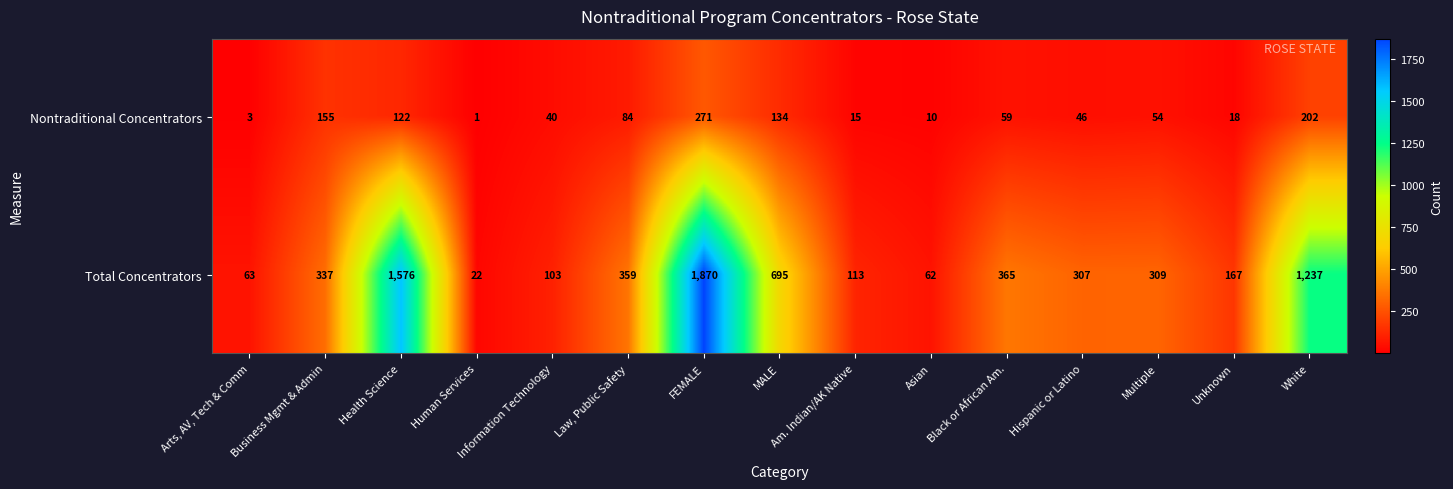

Which series has the largest range (max minus min)?

Total Concentrators